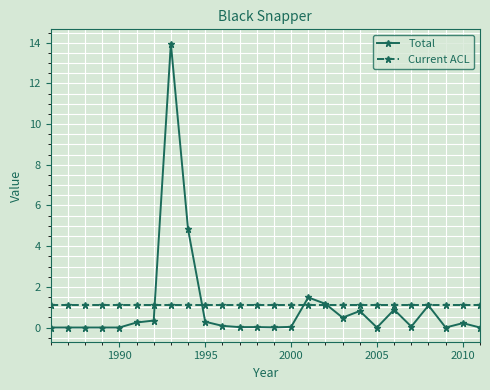

Which series has the largest range (max minus min)?

Total